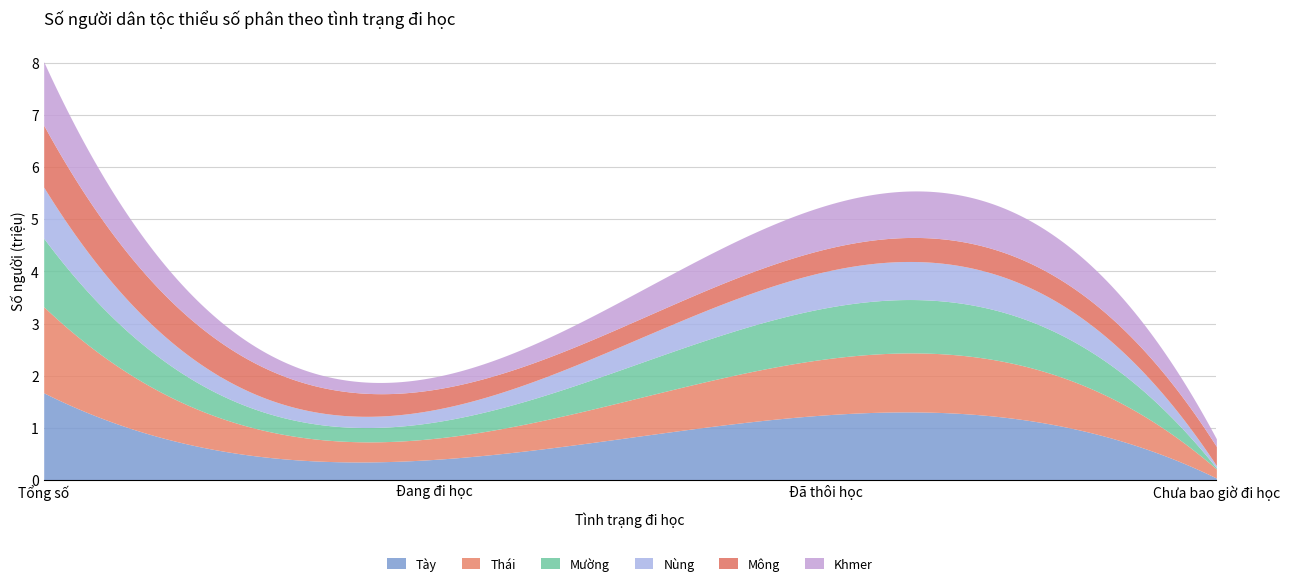

Which category has the highest value across all series?

Tổng số